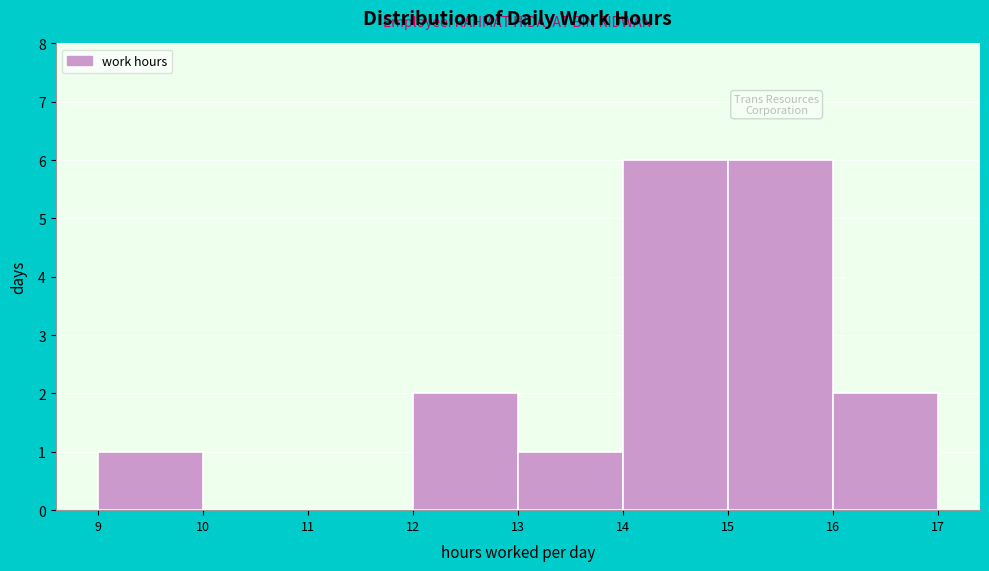

Reading left to right, list every bar in this chart as the range it spans on the x-axis followed by its height. The values are not printed on the chart, so give them approximately, as read against the axis.

9 to 10: 1
10 to 11: 0
11 to 12: 0
12 to 13: 2
13 to 14: 1
14 to 15: 6
15 to 16: 6
16 to 17: 2